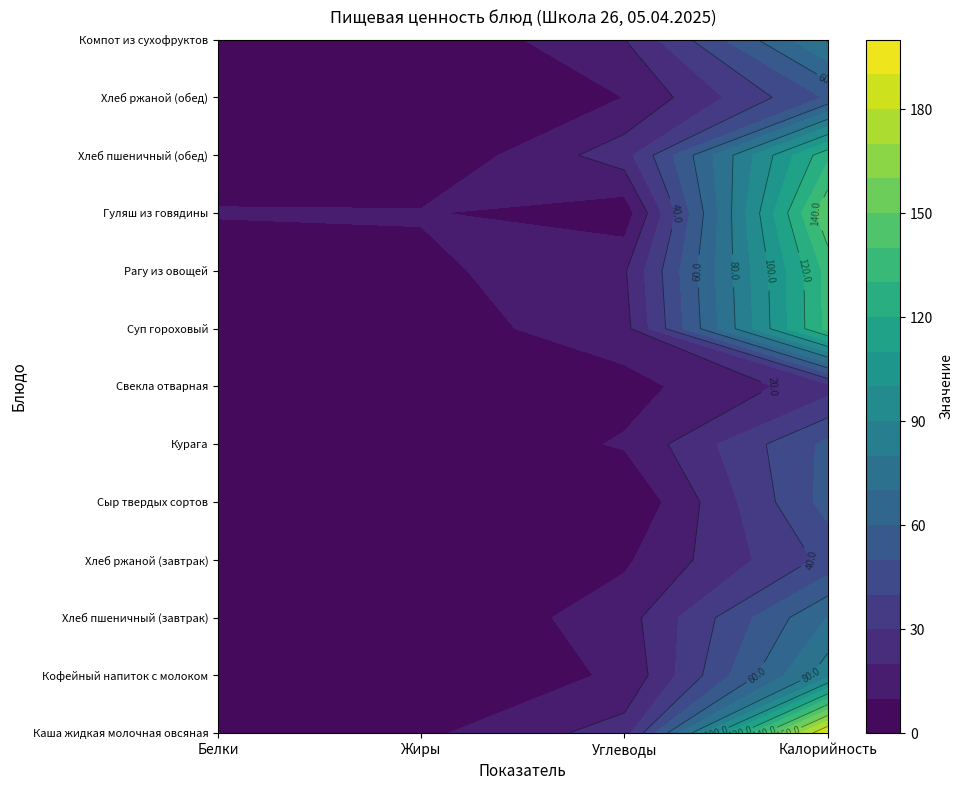

How many values in the Суп гороховый series are below 16?

2